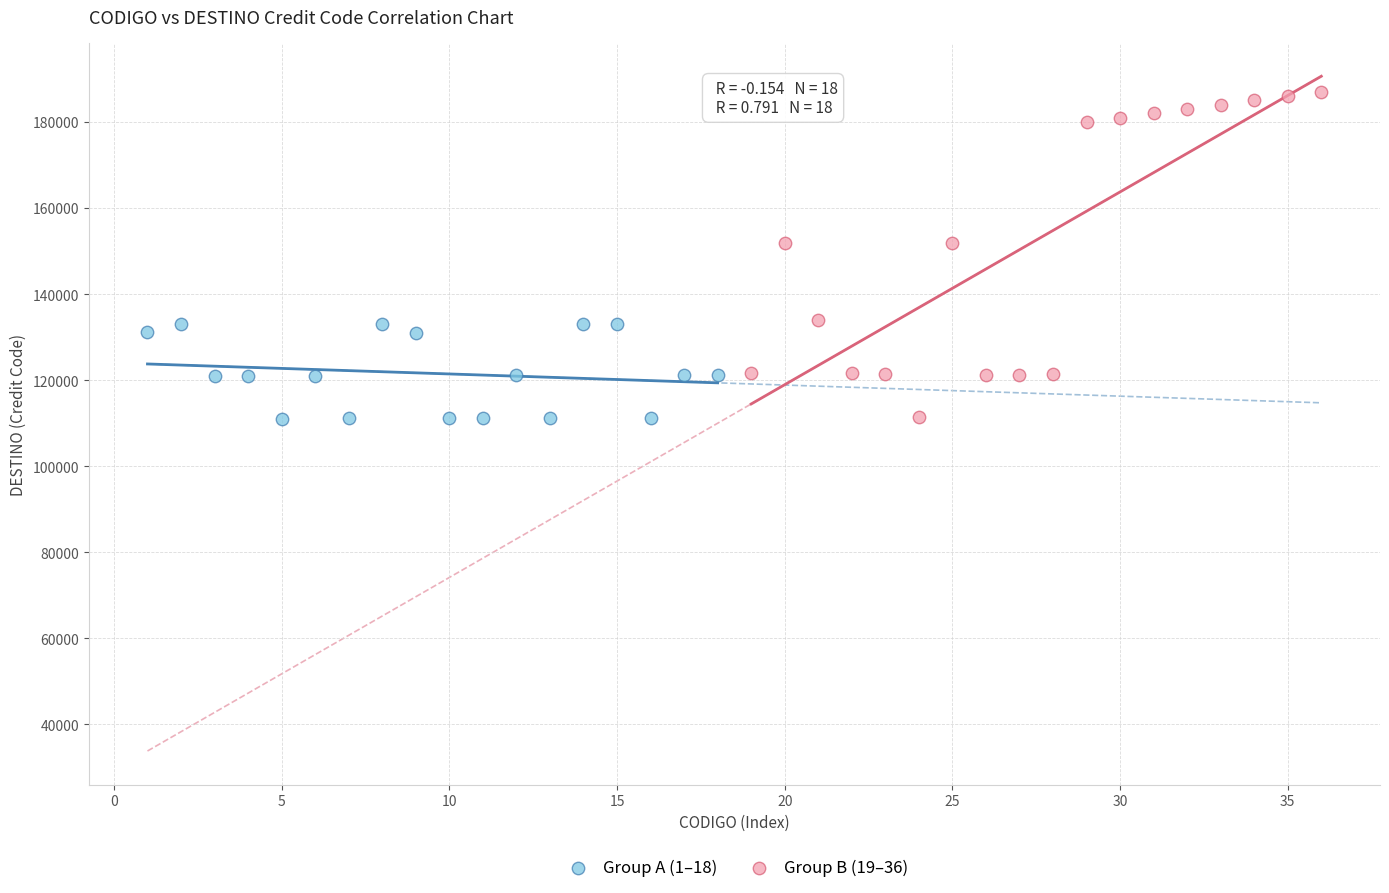

Which series contains the highest Y value?

Group B (19–36)